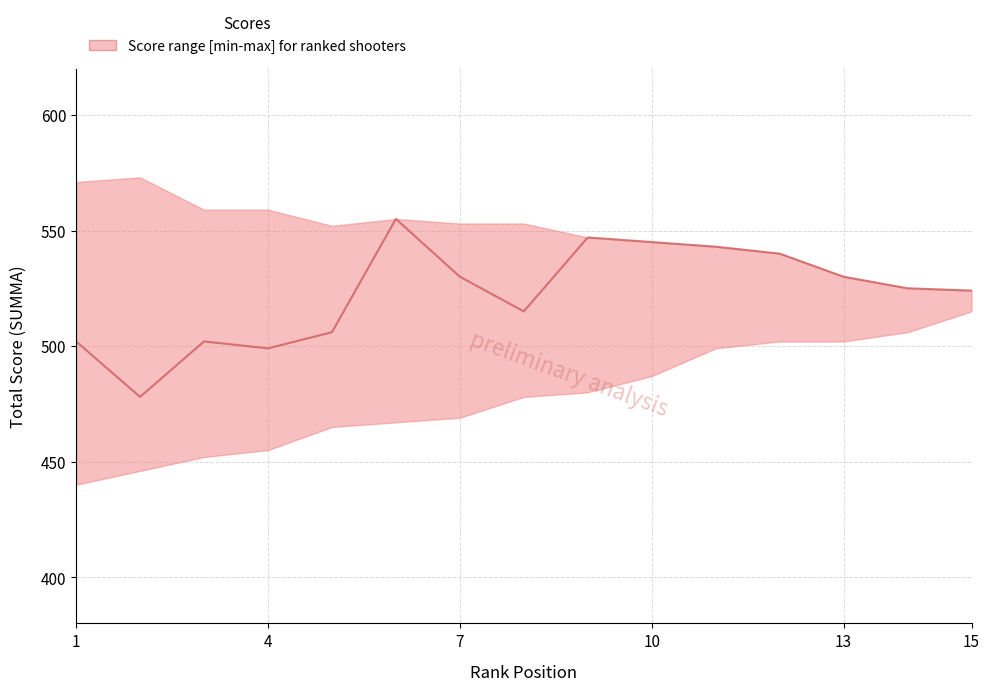

What is the value of the upper point at the 13th from the left?

530